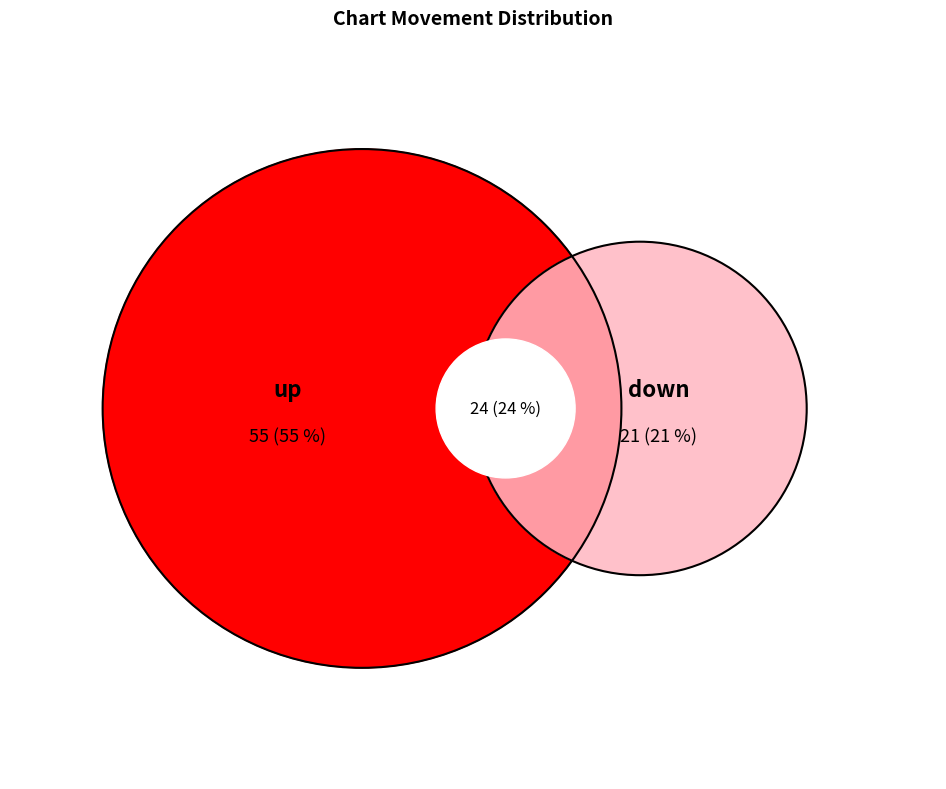

The down slice represents 14% of the pie. True or false?

False